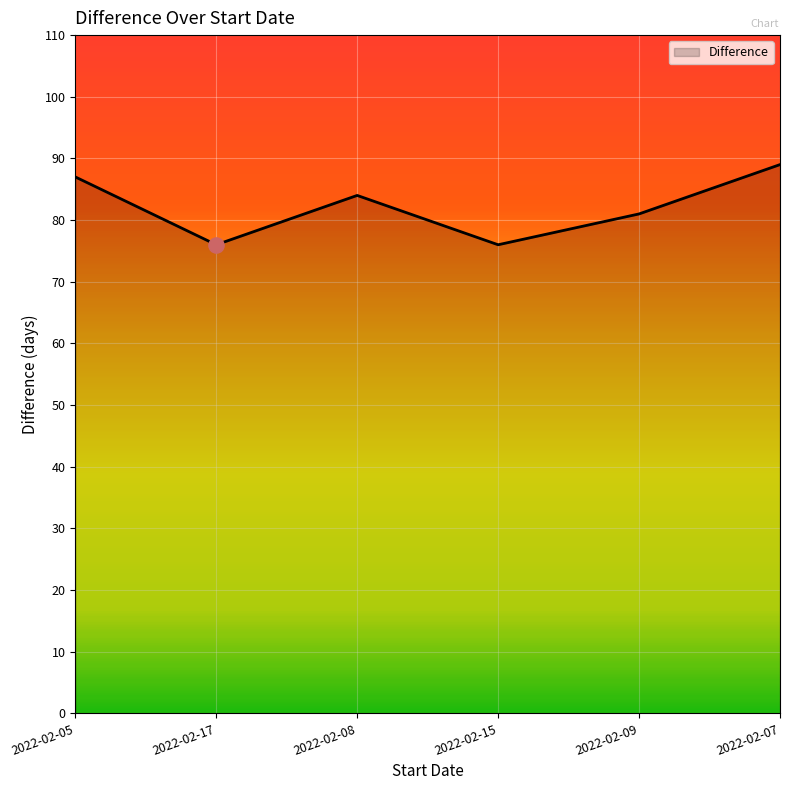

What is the change in value from 2022-02-08 to 2022-02-07?

+5